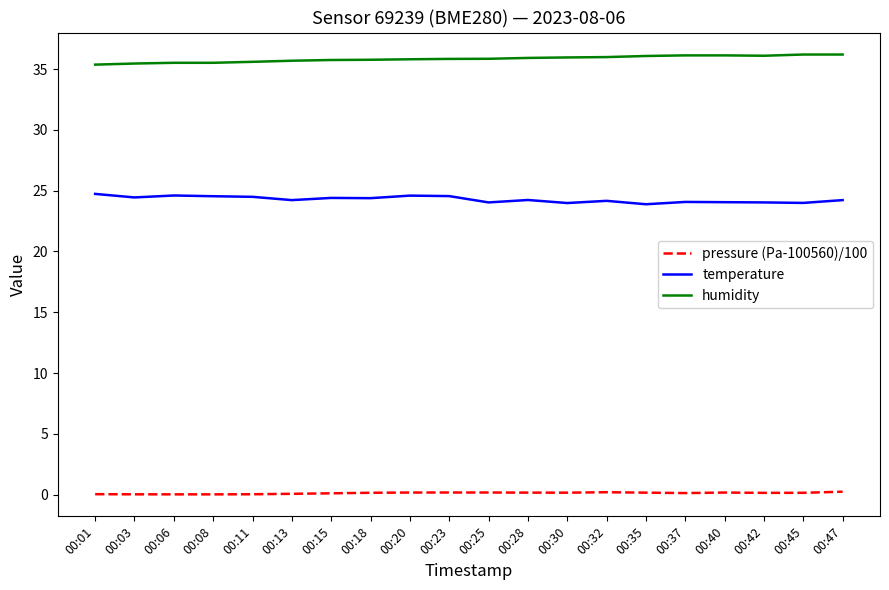

Count the pressure (Pa-100560)/100 values in the range 0 to 1.

20